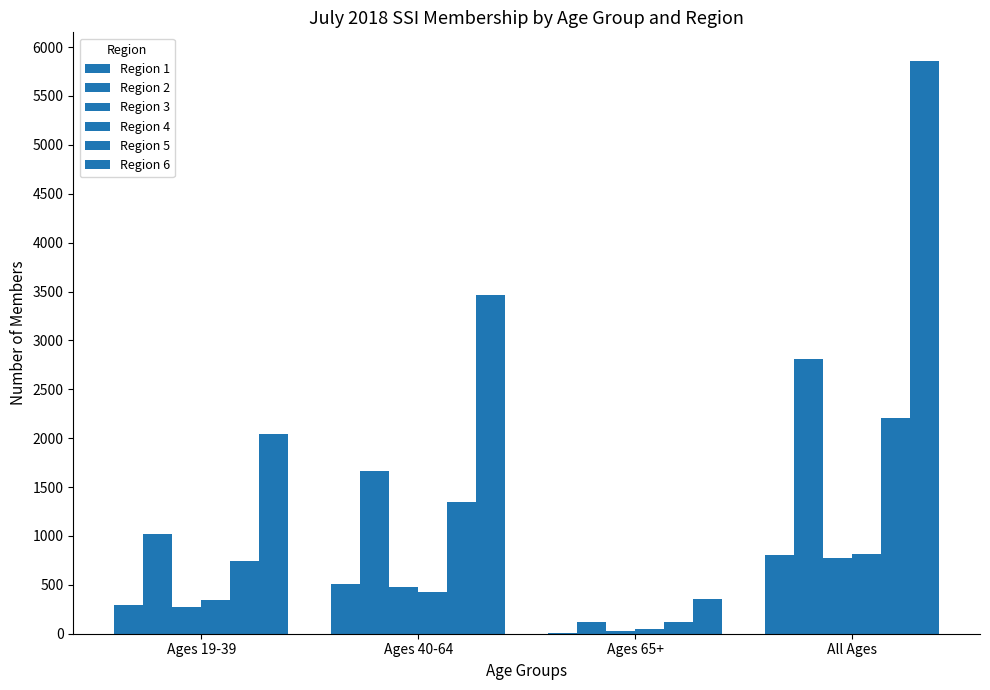

Where does the Region 1 series first go above 506?

All Ages